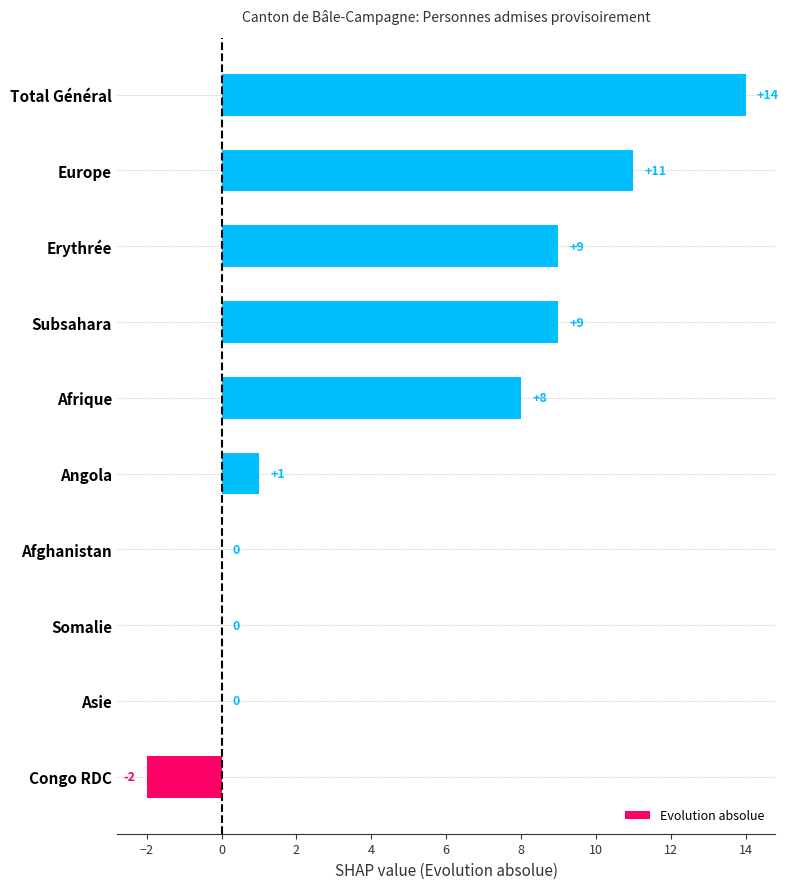

Is it true that the value at Afghanistan is 0?

True